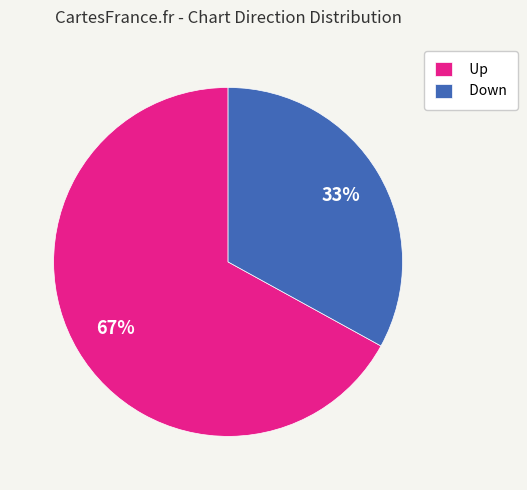

To the nearest percent, what percentage of the pie is Down?

33%